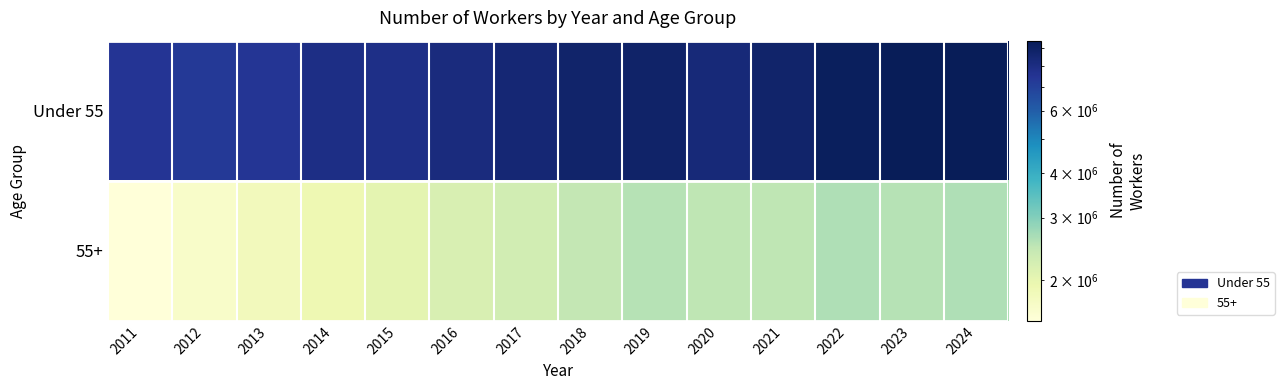

What is the total value across all series at 2024?

12050541.0